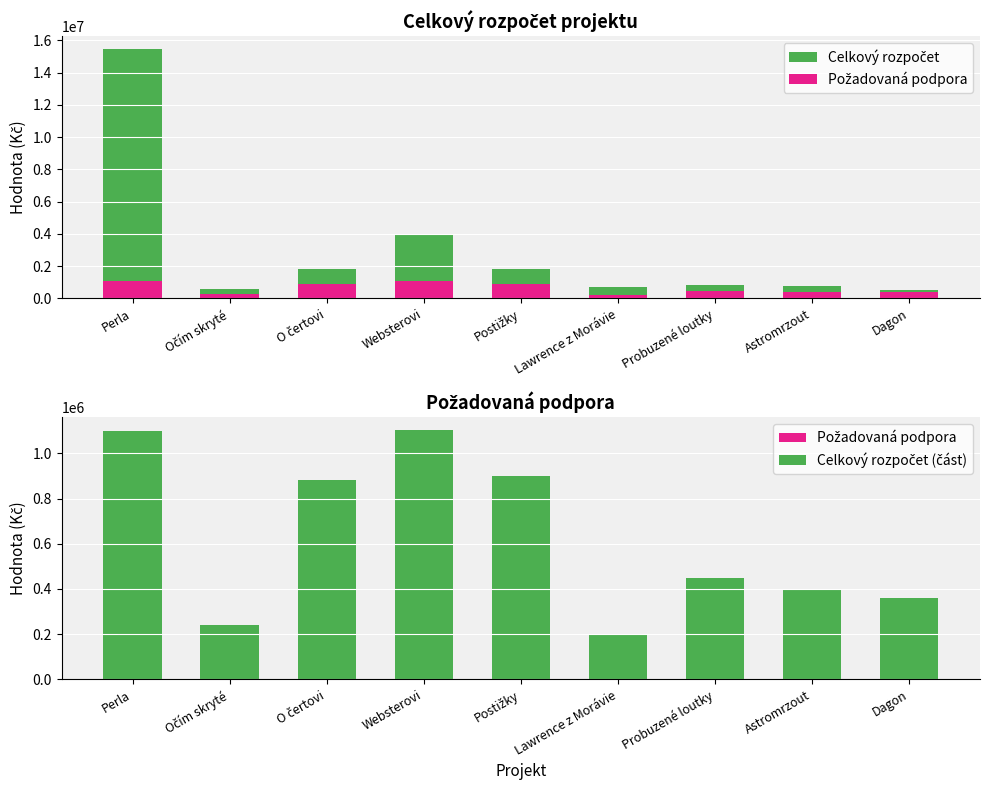

True or false: Požadovaná podpora has a value of 98763 at Očím skryté.

False